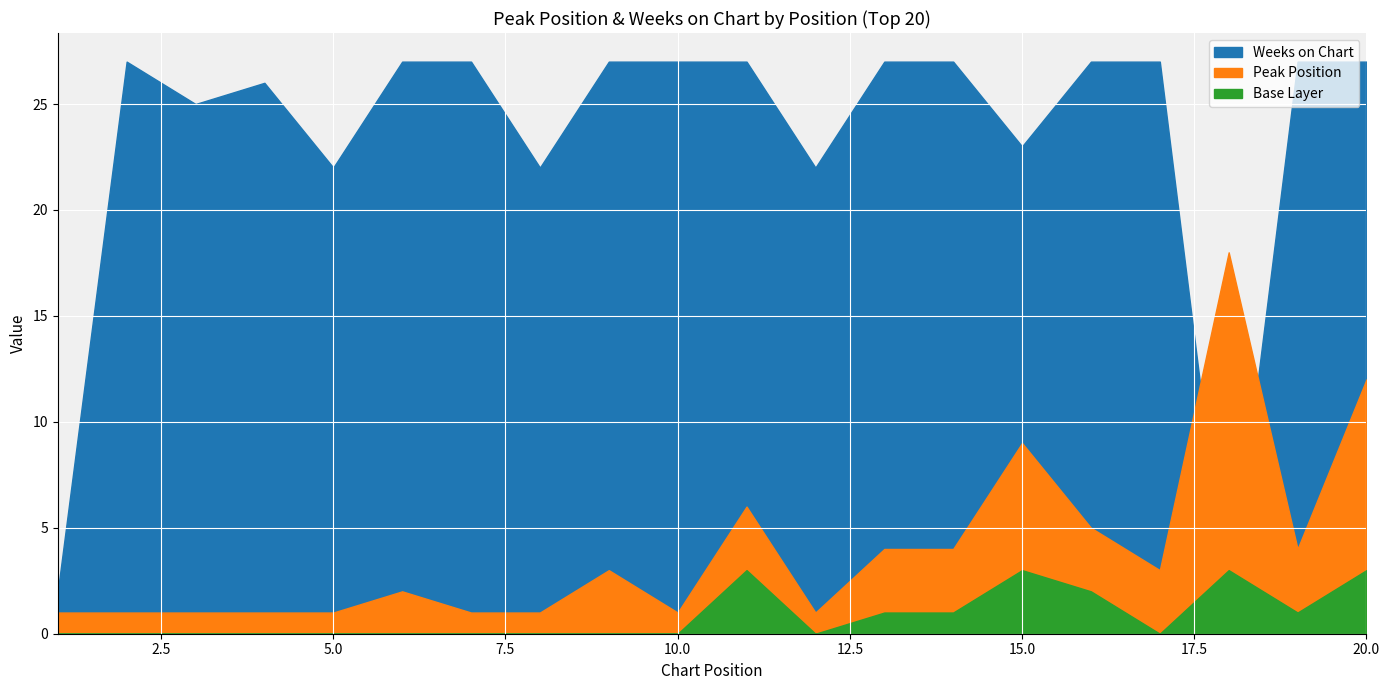

Which series has the largest range (max minus min)?

Weeks on Chart